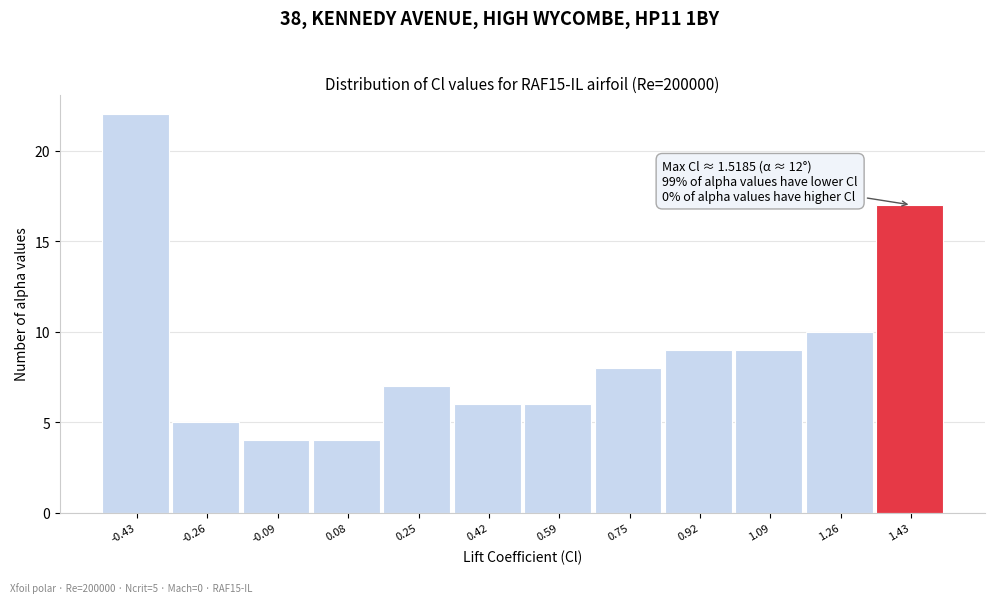

Over which range of the x-axis is the bar tallest?

-0.52 to -0.34